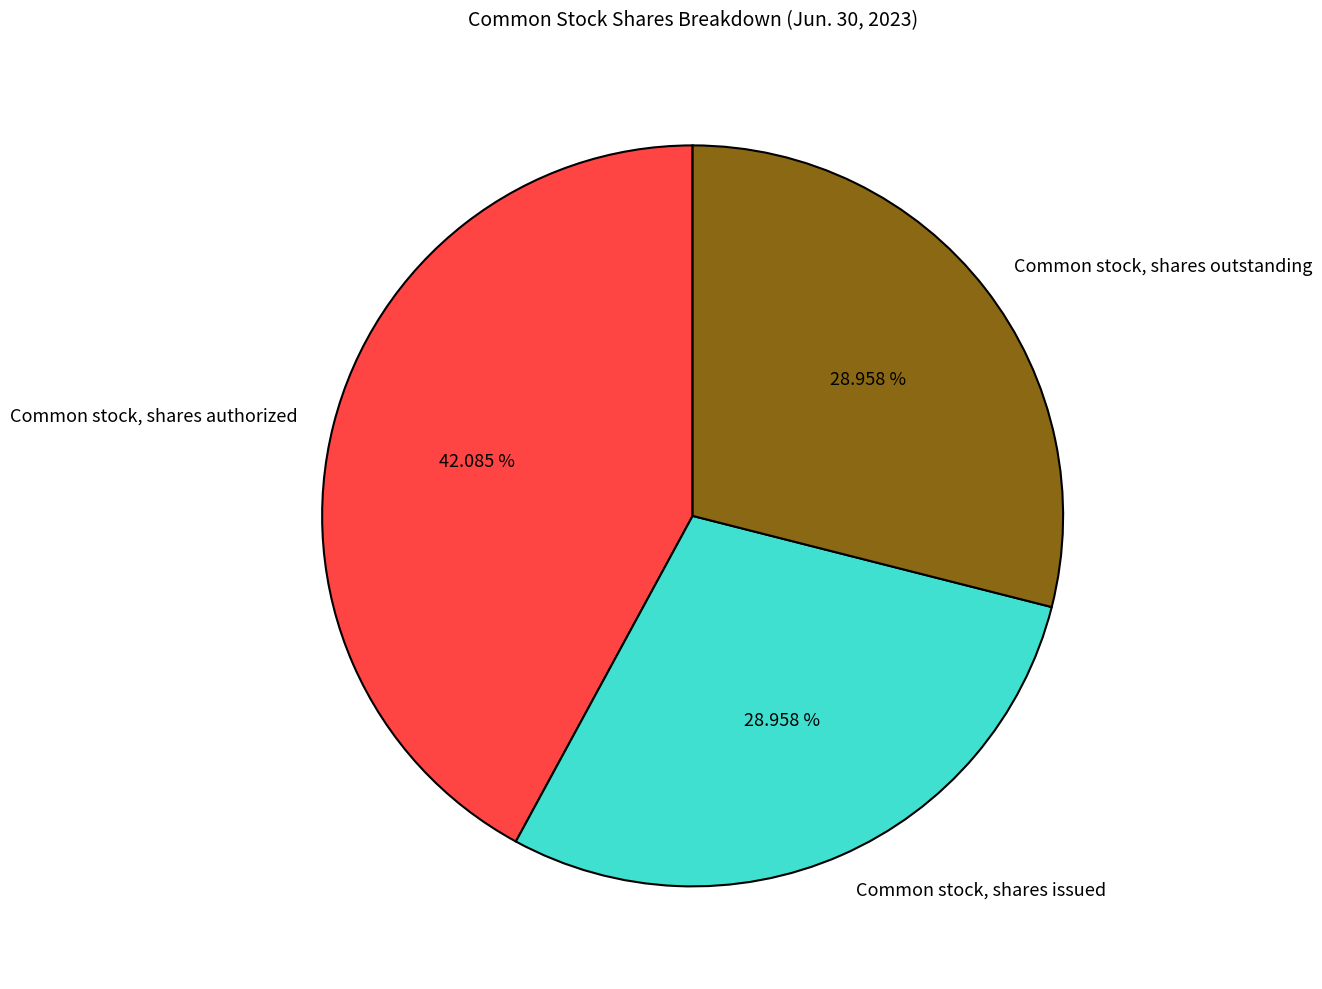

Approximately how many times larger is the value at Common stock, shares authorized compared to Common stock, shares issued?

1.5